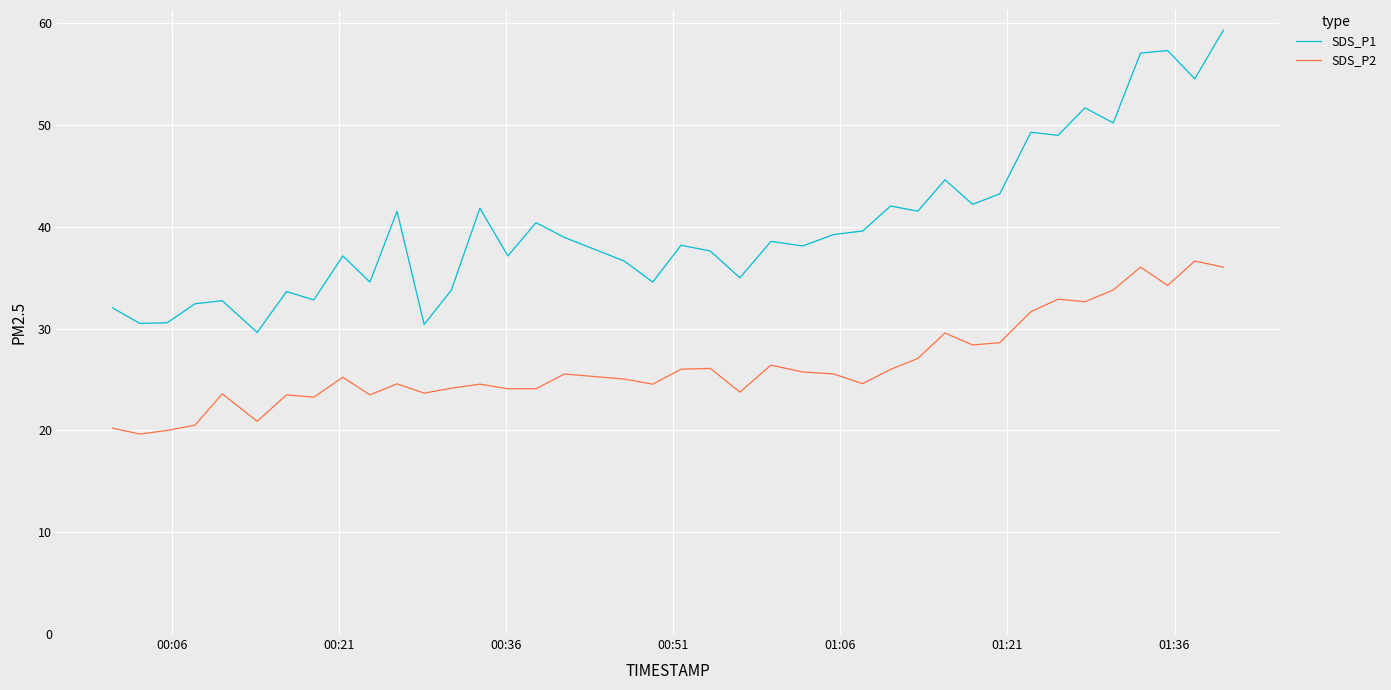

Which series has the largest total across all categories?

SDS_P1